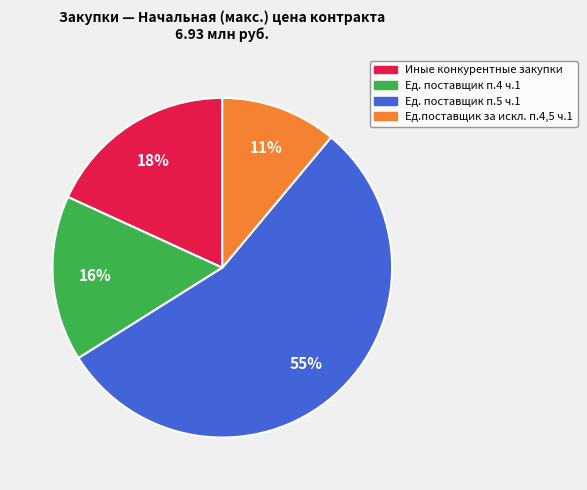

Count the number of slices in the pie.

4